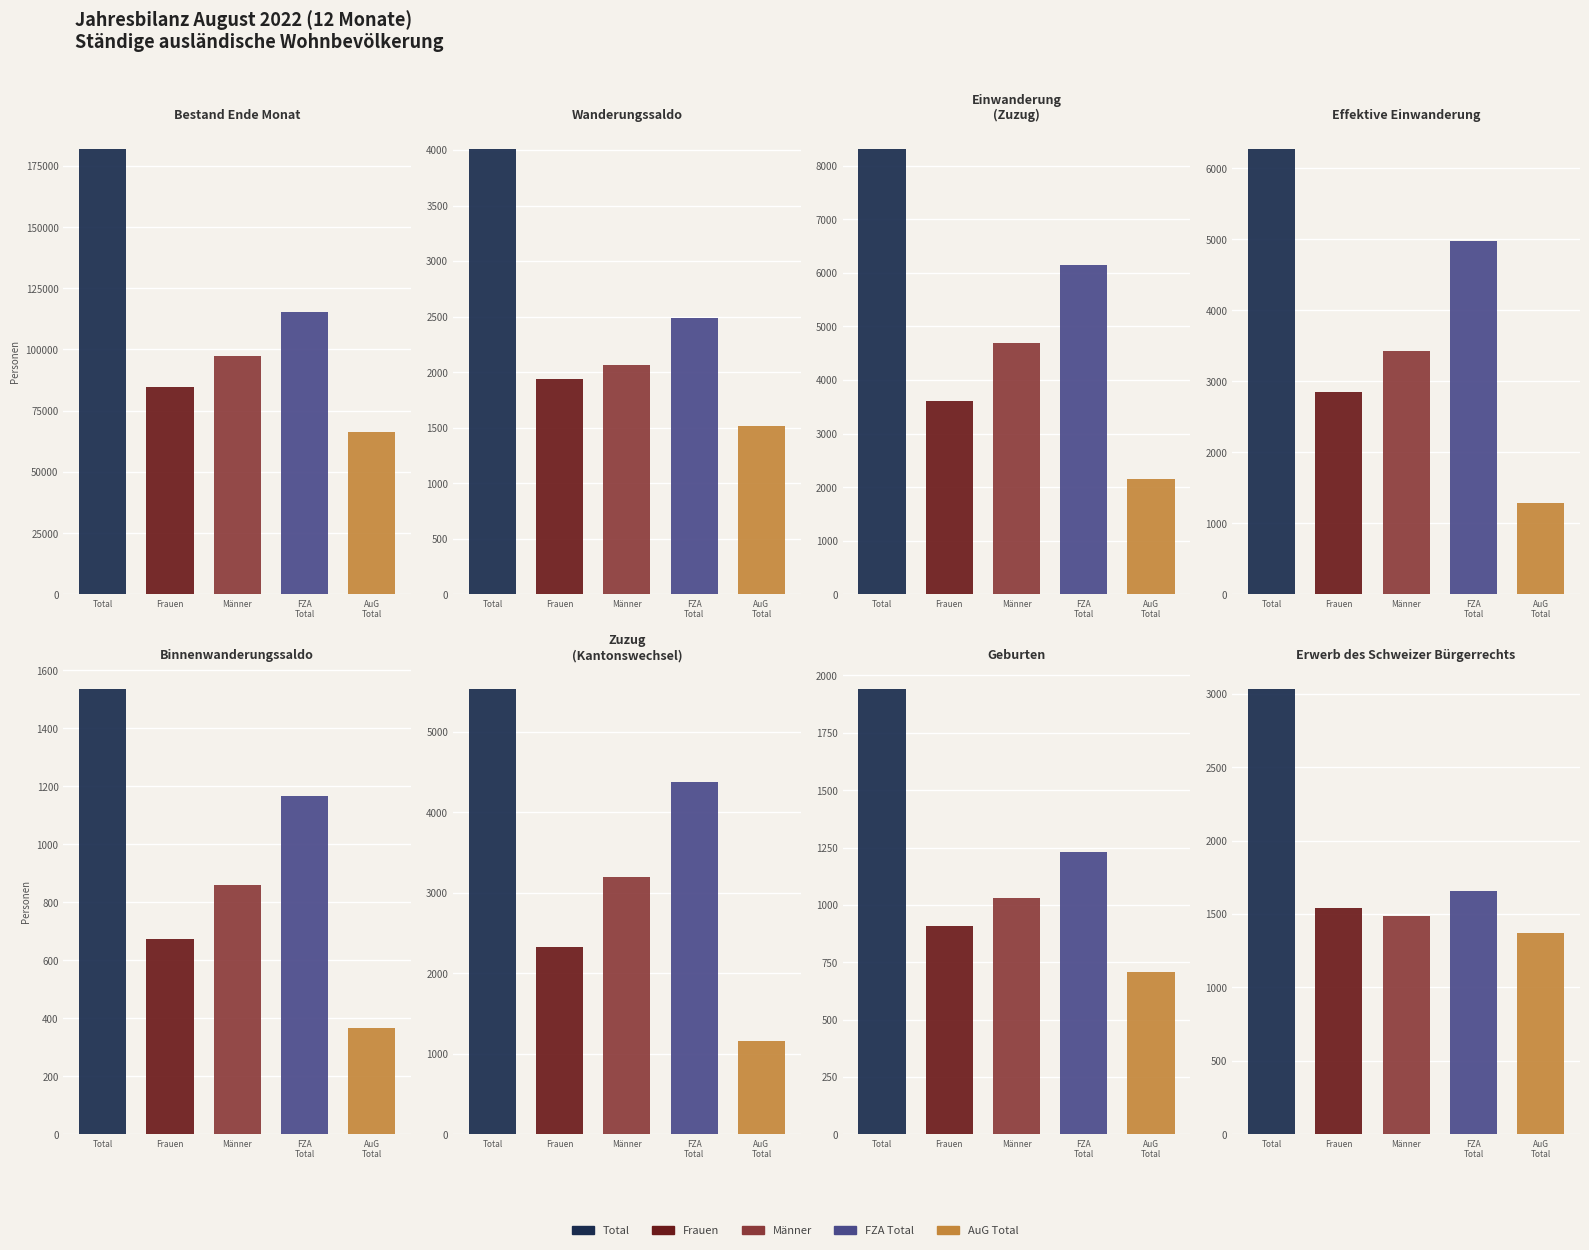

Are the bars grouped side by side (vs. stacked)?

Yes